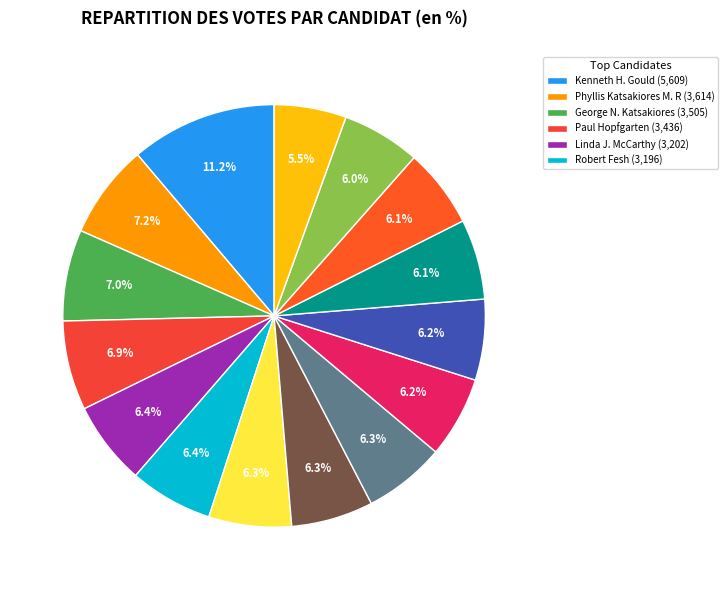

Does any single category account for the majority?

No